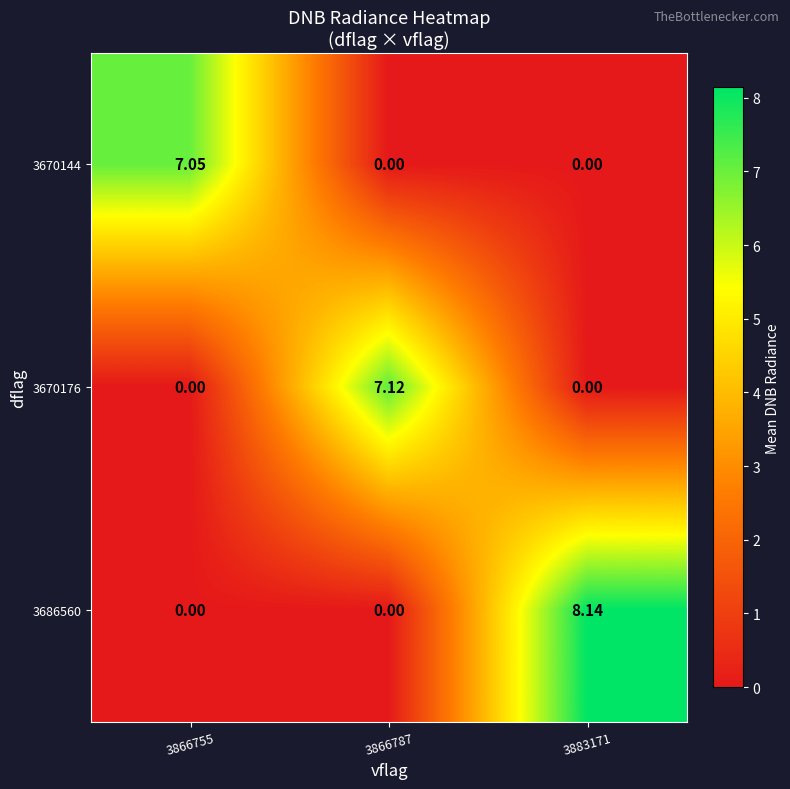

Is the value of 3670144 at 3866755 greater than the value of 3670176 at 3866787?

No